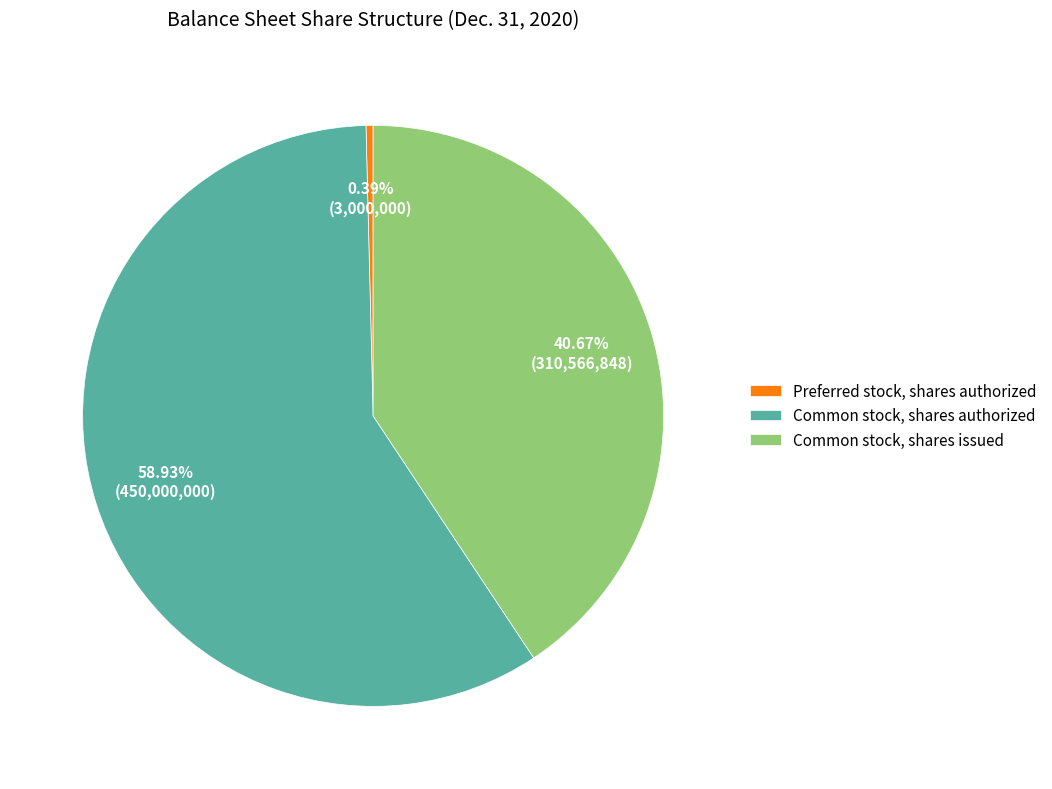

How many slices are in this pie chart?

3